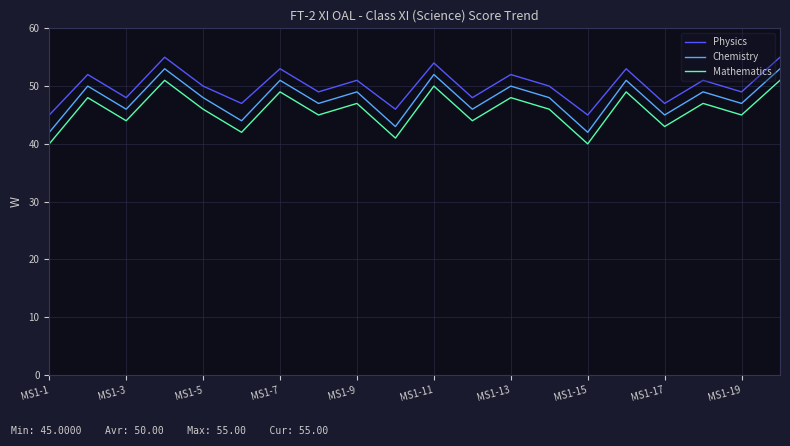

What is the maximum value shown in the chart?

55